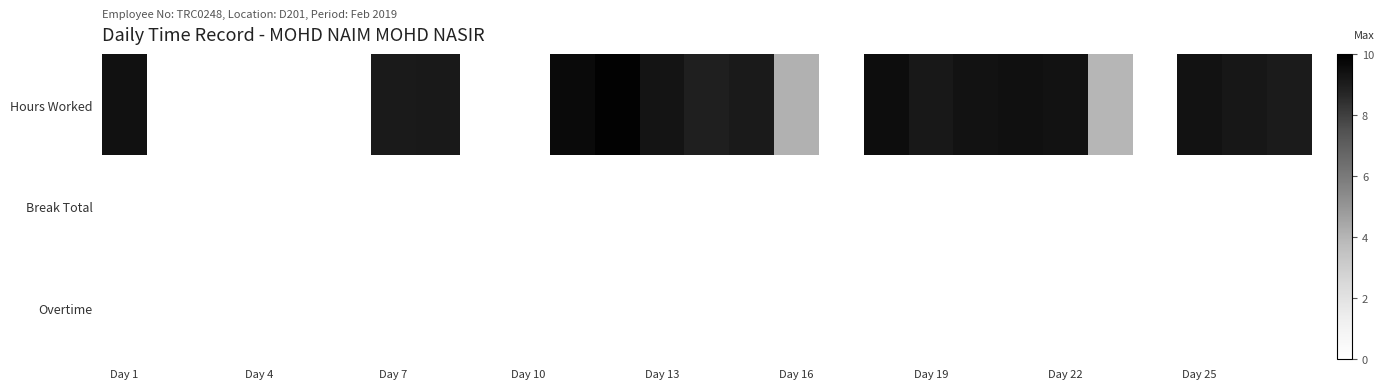

At how many categories does at least one series exceed 0?

18